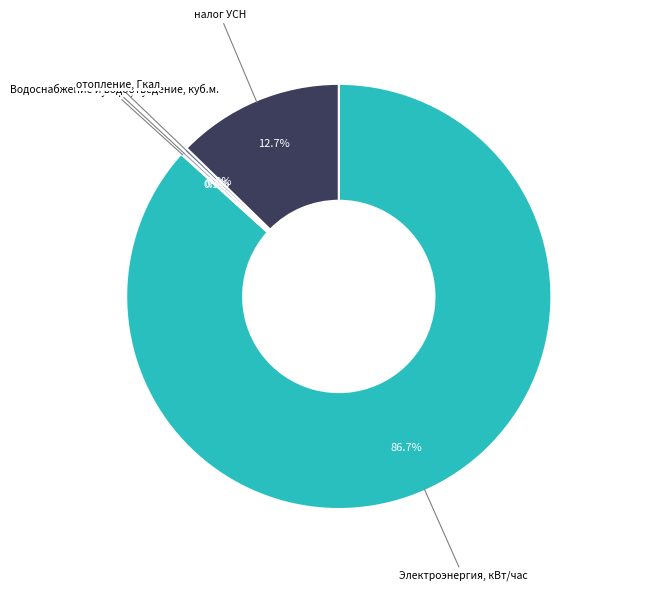

Is there a majority slice in this chart?

Yes